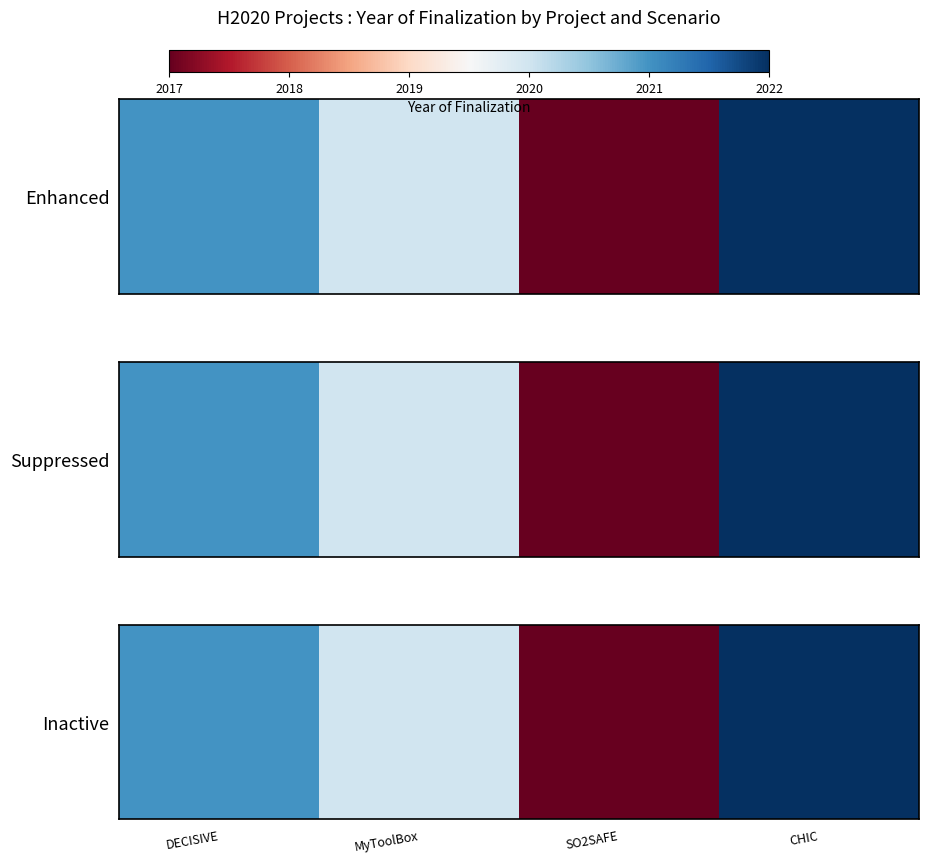

How many values are below 2021?

2